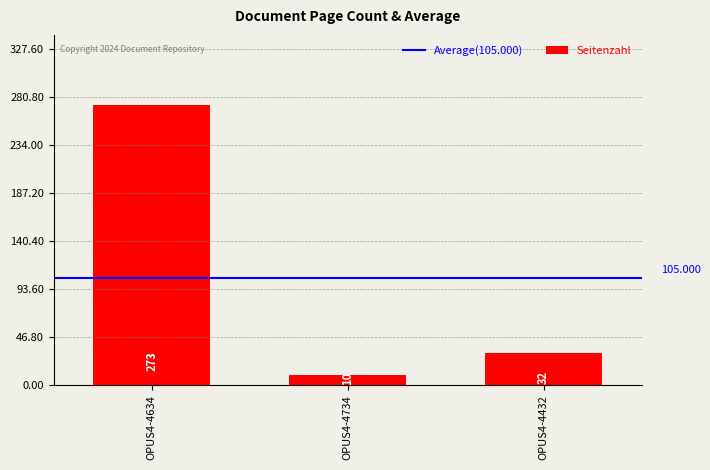

List the labels in order of value, largest first.

OPUS4-4634, OPUS4-4432, OPUS4-4734